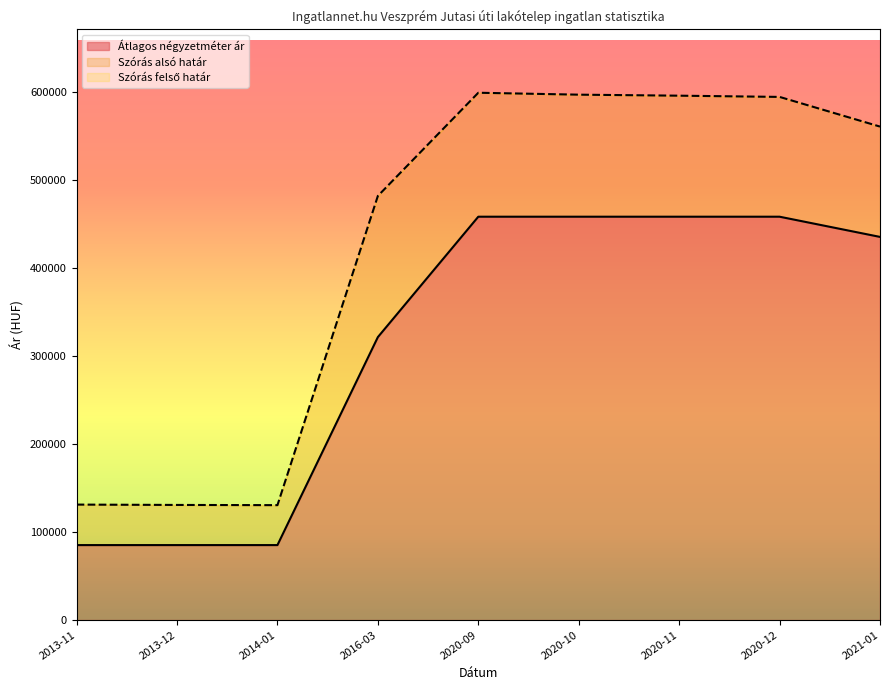

Reading right to left, extract all data points from this chart.

Átlagos négyzetméter ár: 2021-01=435555	2020-12=458518	2020-11=458518	2020-10=458518	2020-09=458518	2016-03=321652	2014-01=85185	2013-12=85185	2013-11=85185
Szórás alsó határ: 2021-01=560976	2020-12=594712	2020-11=596113	2020-10=597263	2020-09=599449	2016-03=482160	2014-01=130594	2013-12=130825	2013-11=131223